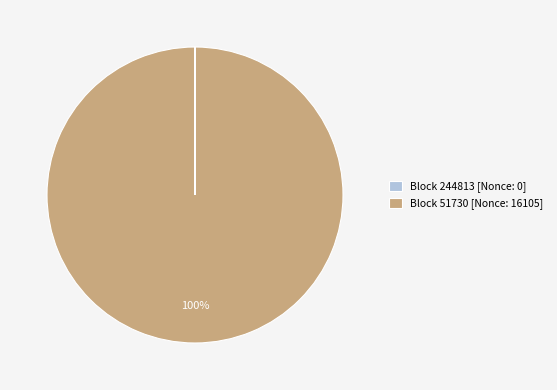

Which category has the biggest portion of the pie?

Block 51730 [Nonce: 16105]